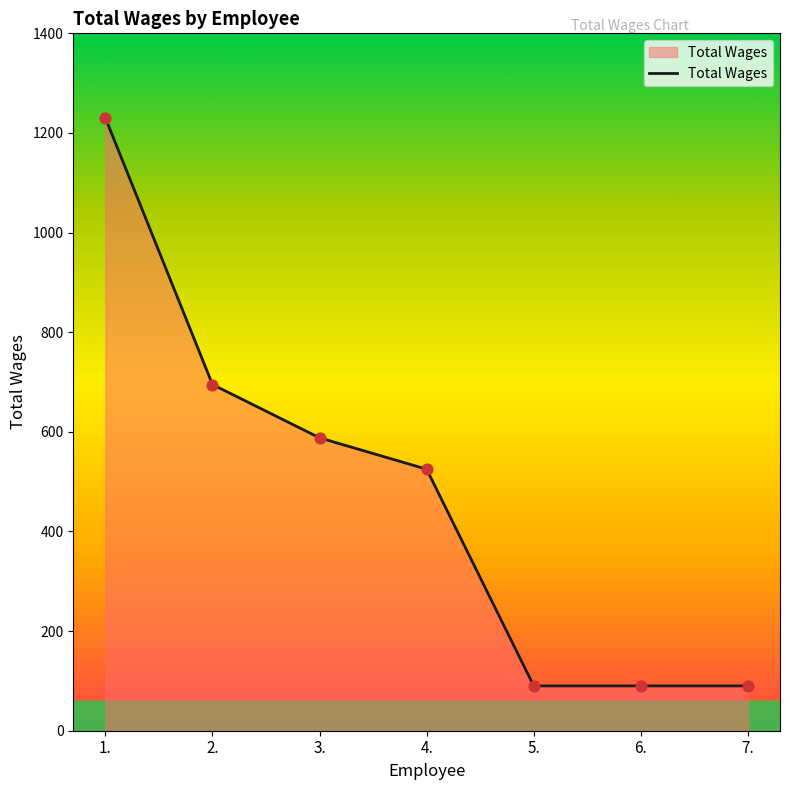

What is the ratio of the value at 7. to the value at 5.?

1.0